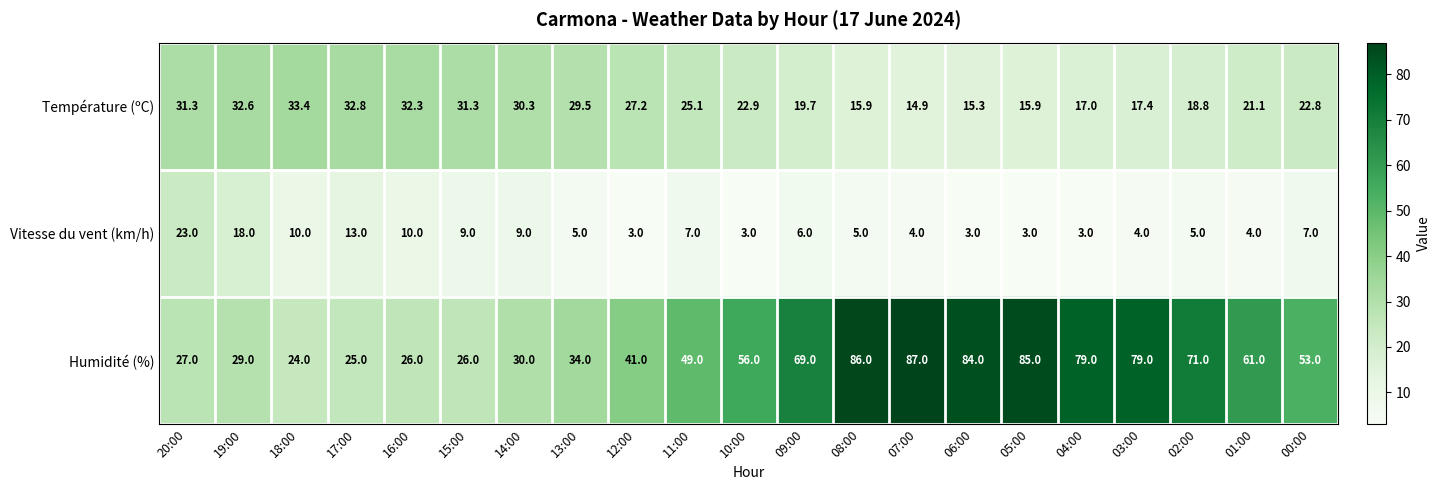

At which label does Humidité (%) reach its minimum?

18:00